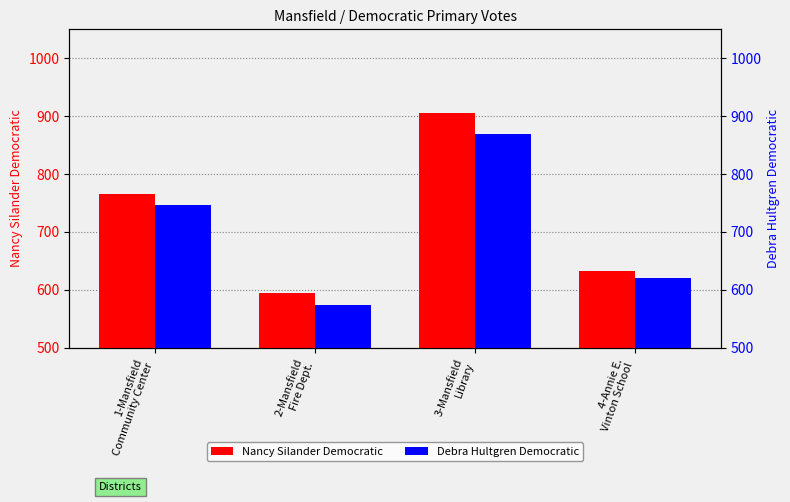

Is the value of Debra Hultgren Democratic at 4-Annie E.
Vinton School greater than the value of Nancy Silander Democratic at 2-Mansfield
Fire Dept.?

Yes